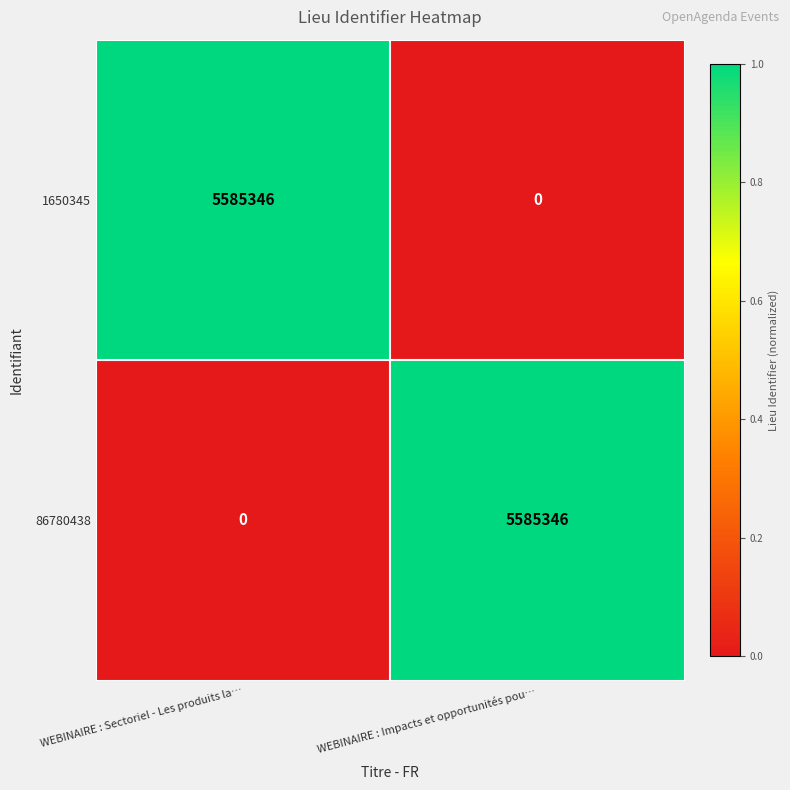

The value of 1650345 at WEBINAIRE : Impacts et opportunités pou… is 1988103. True or false?

False